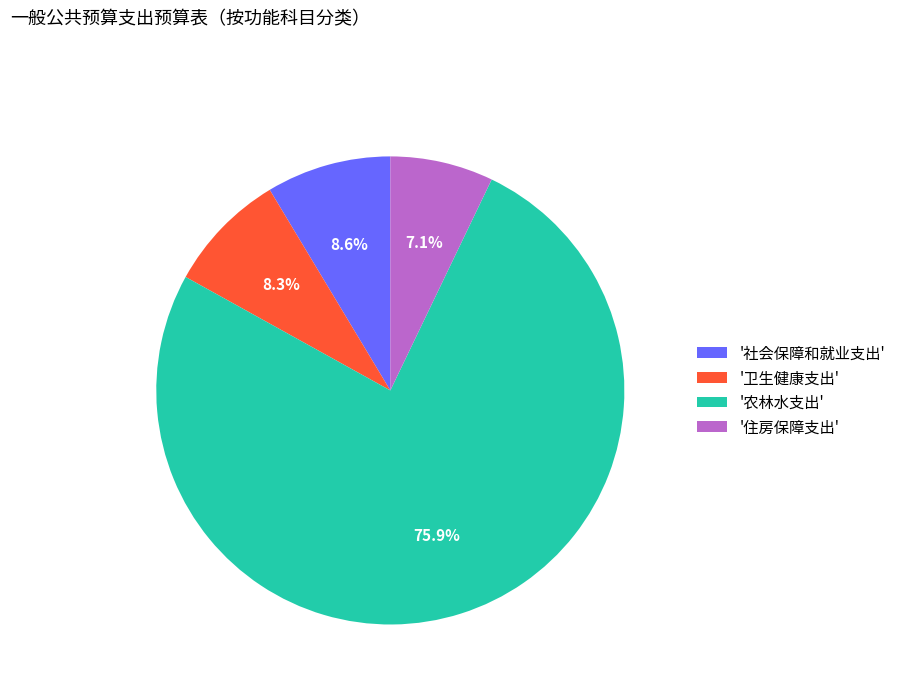

Approximately how many times larger is the value at '社会保障和就业支出' compared to '卫生健康支出'?

1.0